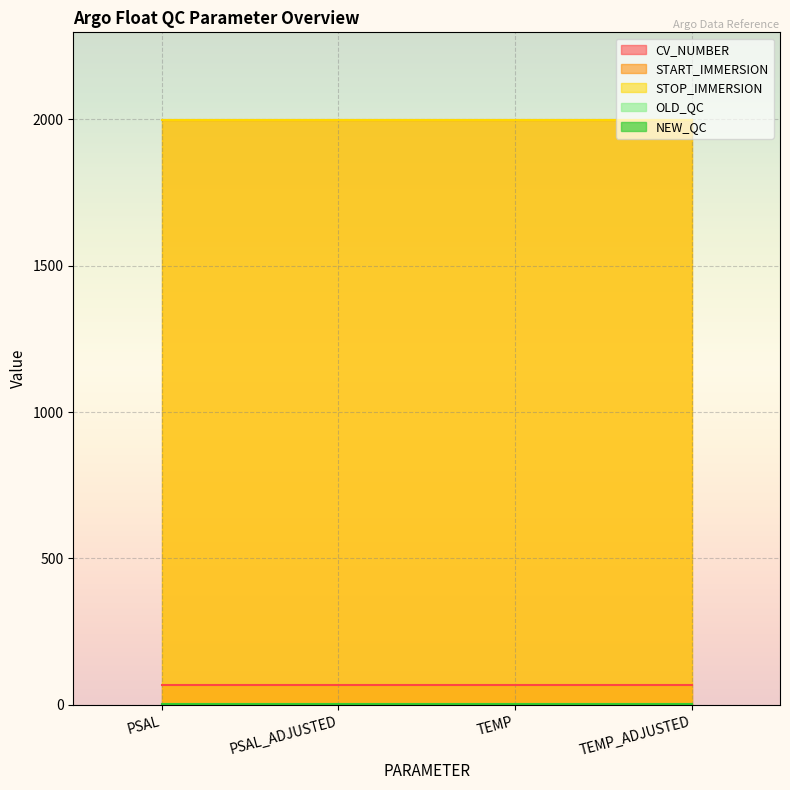

What is the sum of all NEW_QC values?

12.0